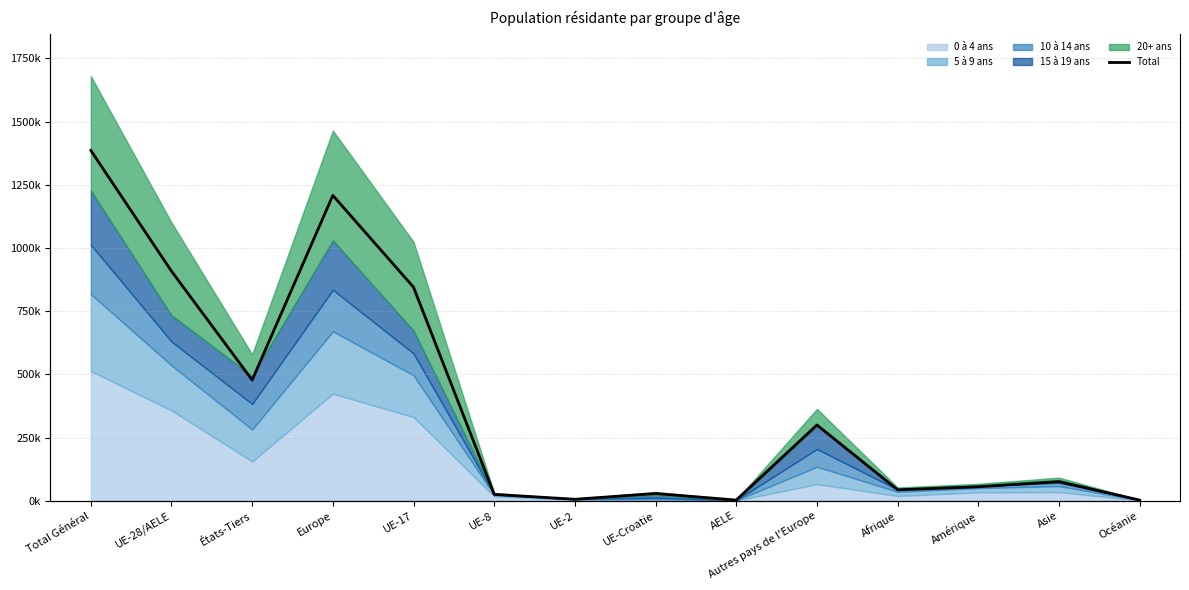

List the labels in order of value, smallest first.

Océanie, AELE, UE-2, UE-8, UE-Croatie, Afrique, Amérique, Asie, Autres pays de l'Europe, États-Tiers, UE-17, UE-28/AELE, Europe, Total Général